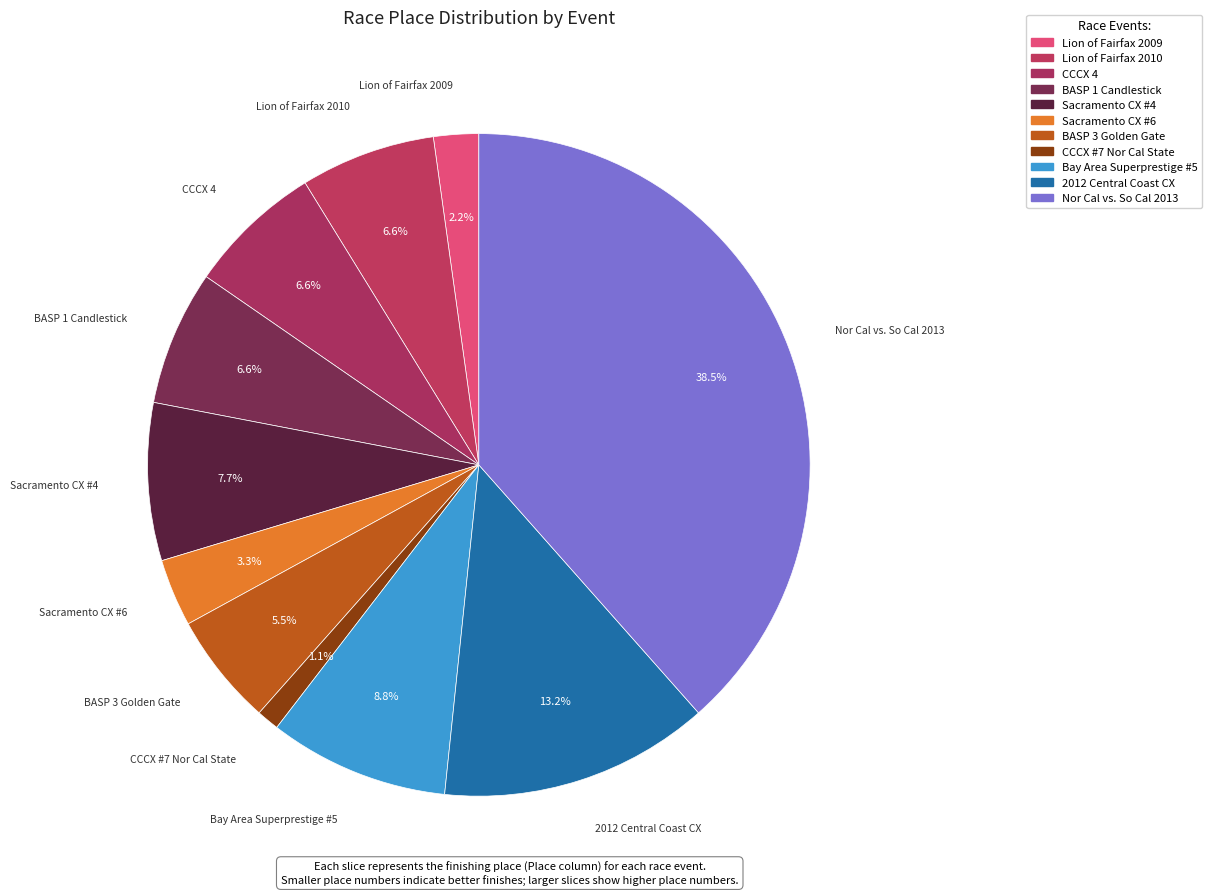

Combined, do Bay Area Superprestige #5 and Sacramento CX #4 account for over 50%?

No